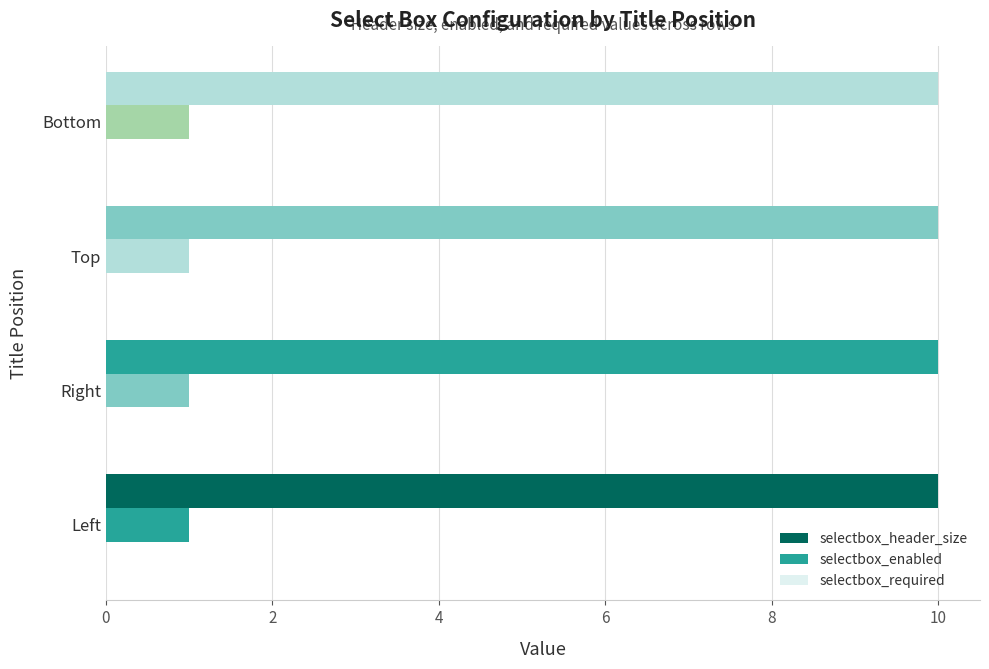

How many distinct data groups are displayed?

2